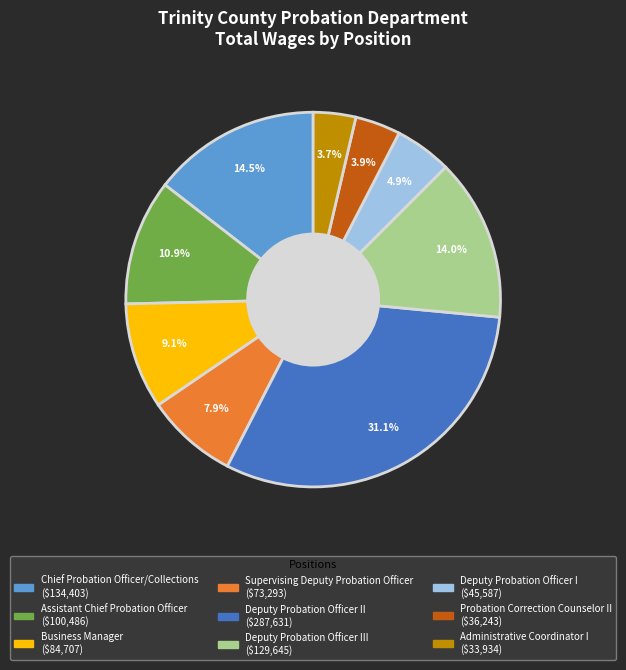

Does any single category account for the majority?

No